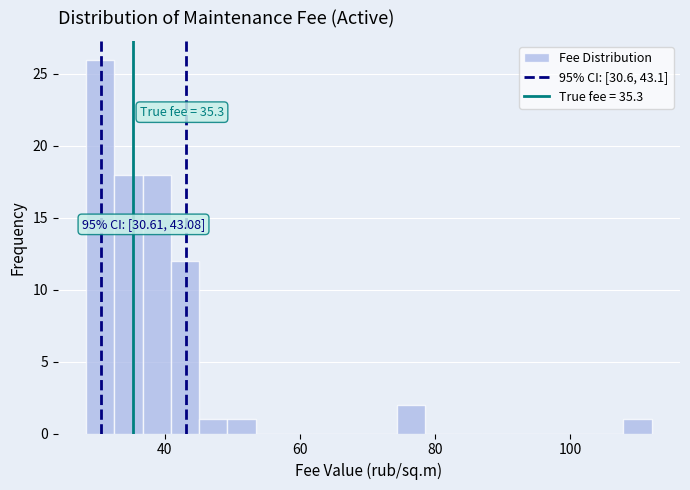

Read against the x-axis, roughly where is the centre of the tallest bar?

30